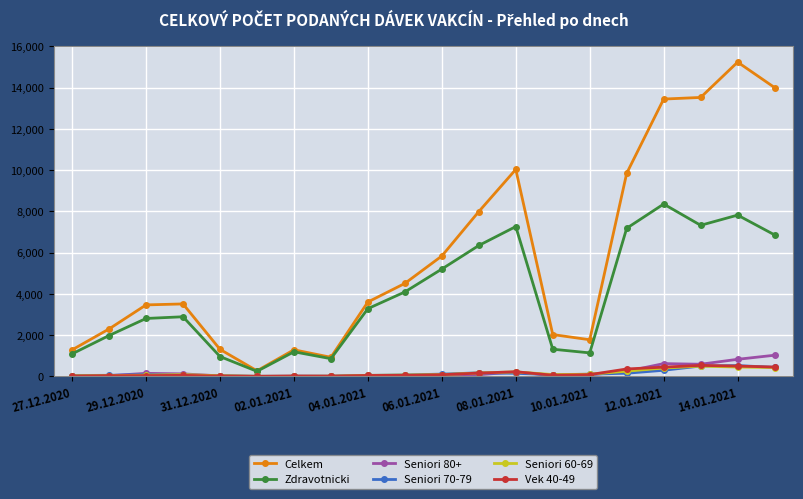

Which series has the widest spread of values?

Celkem